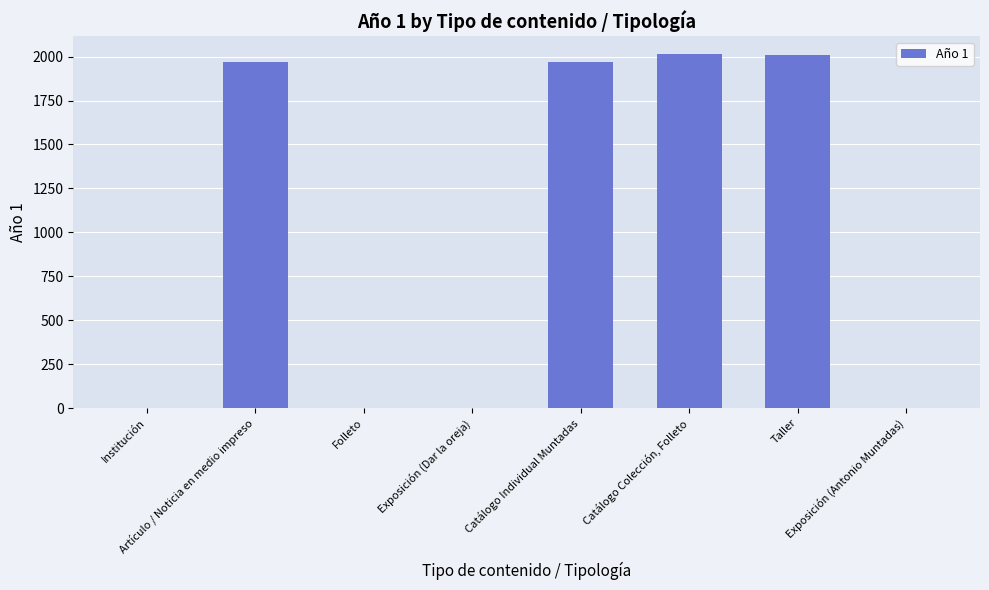

What is the value of the 5th bar from the left?

1971